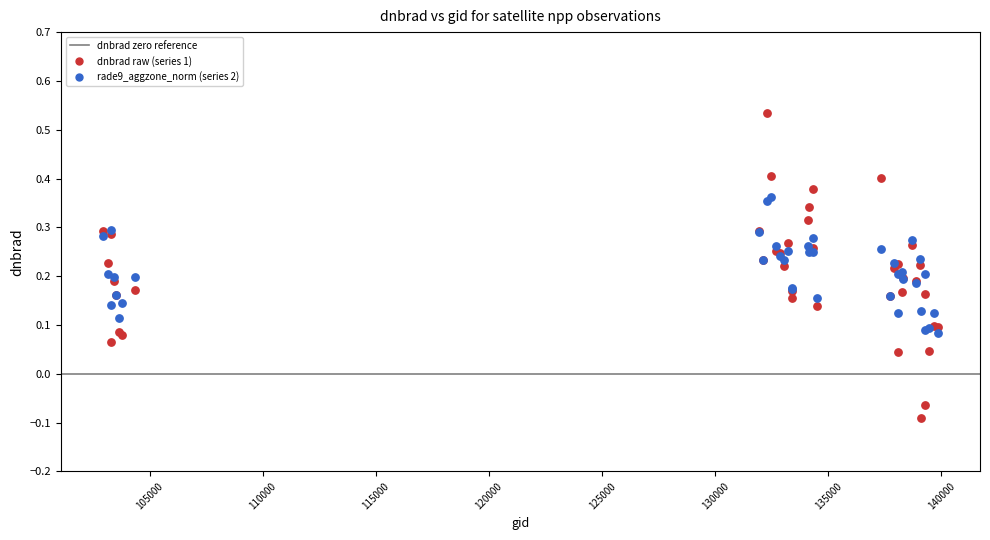

Which series contains the highest Y value?

dnbrad raw (series 1)